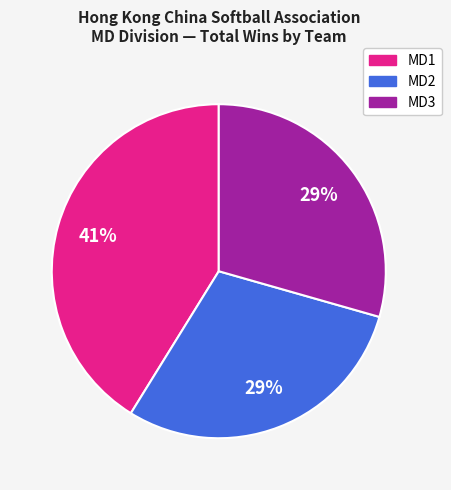

To the nearest percent, what is the average slice percentage?

33%